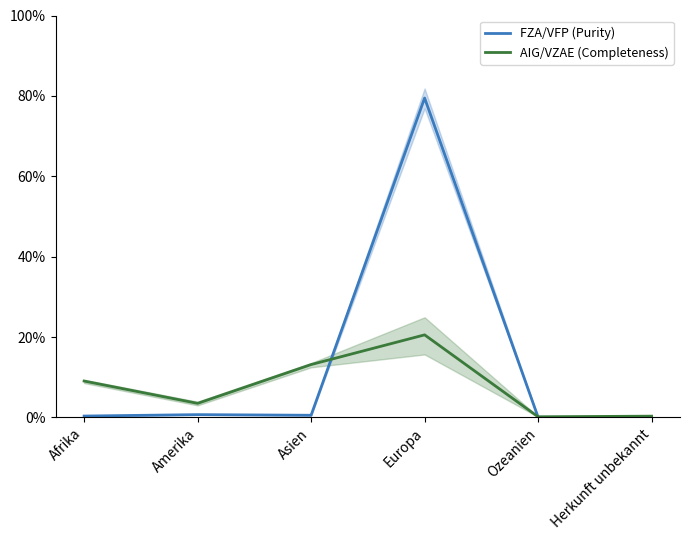

Does the chart have visible grid lines?

No